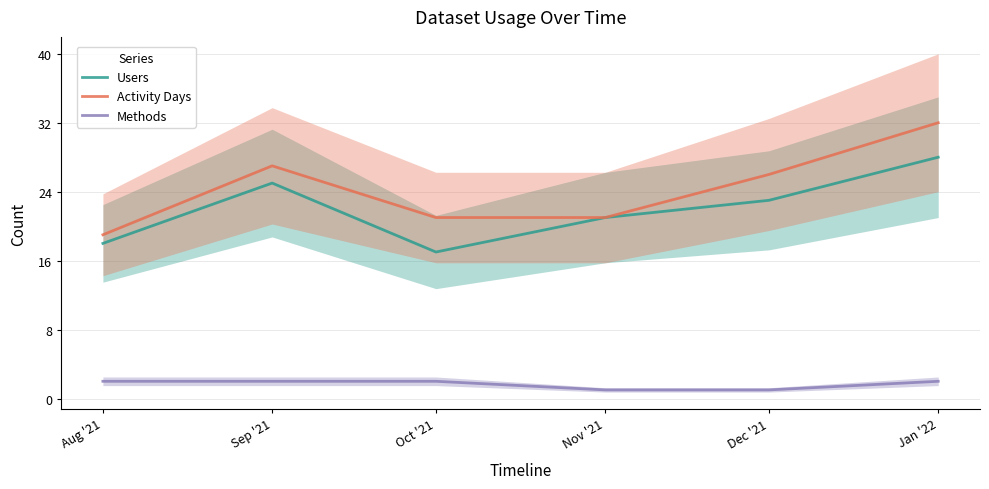

Reading left to right, list all the values displayed in this chart.

Users: 18	25	17	21	23	28
Activity Days: 19	27	21	21	26	32
Methods: 2	2	2	1	1	2